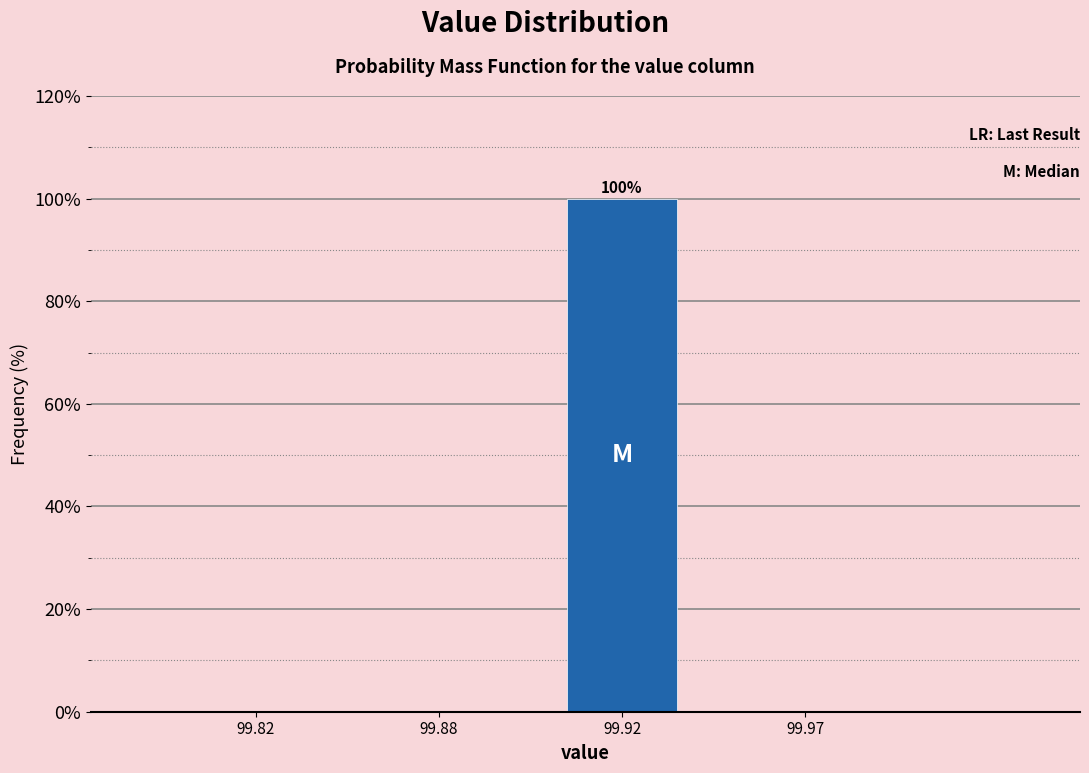

Reading right to left, list all the values displayed in this chart.

99.97=0	99.92=100	99.88=0	99.82=0